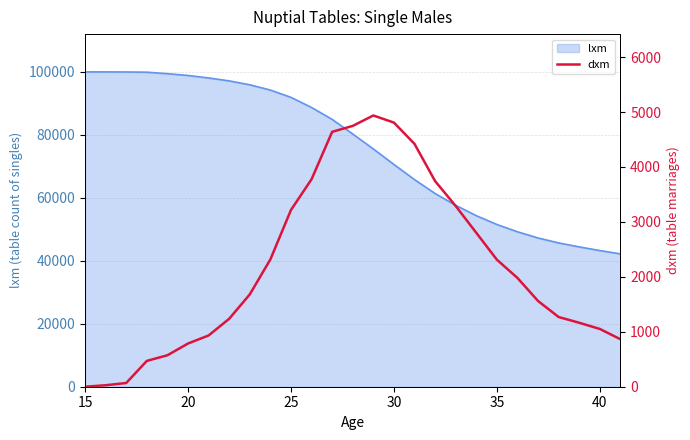

How many lines are shown in the chart?

1